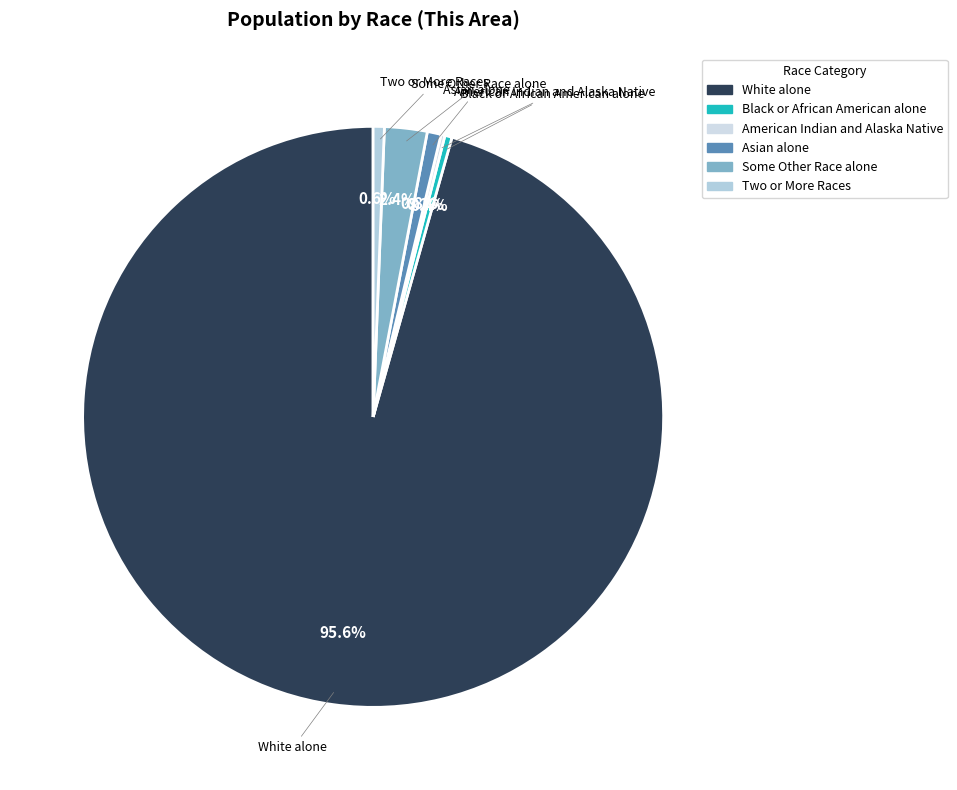

What is the majority slice?

White alone